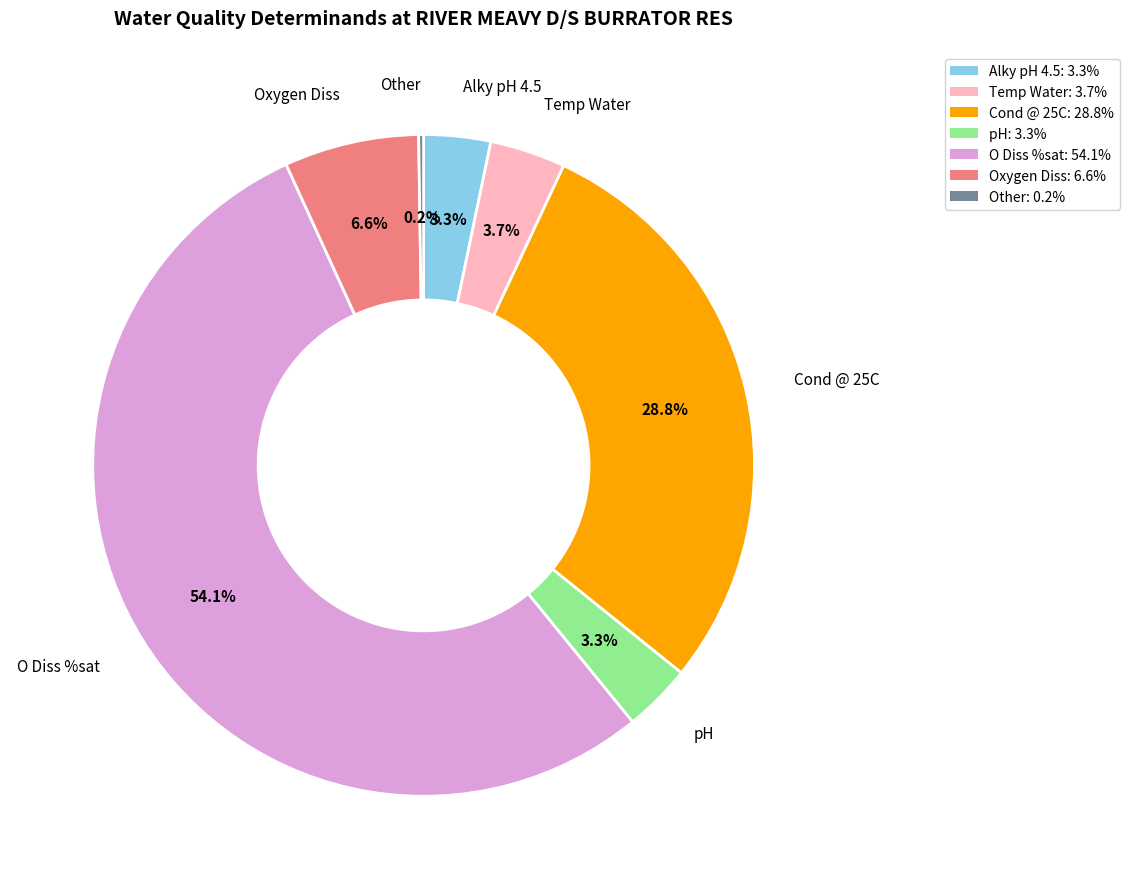

Is there a majority slice in this chart?

Yes